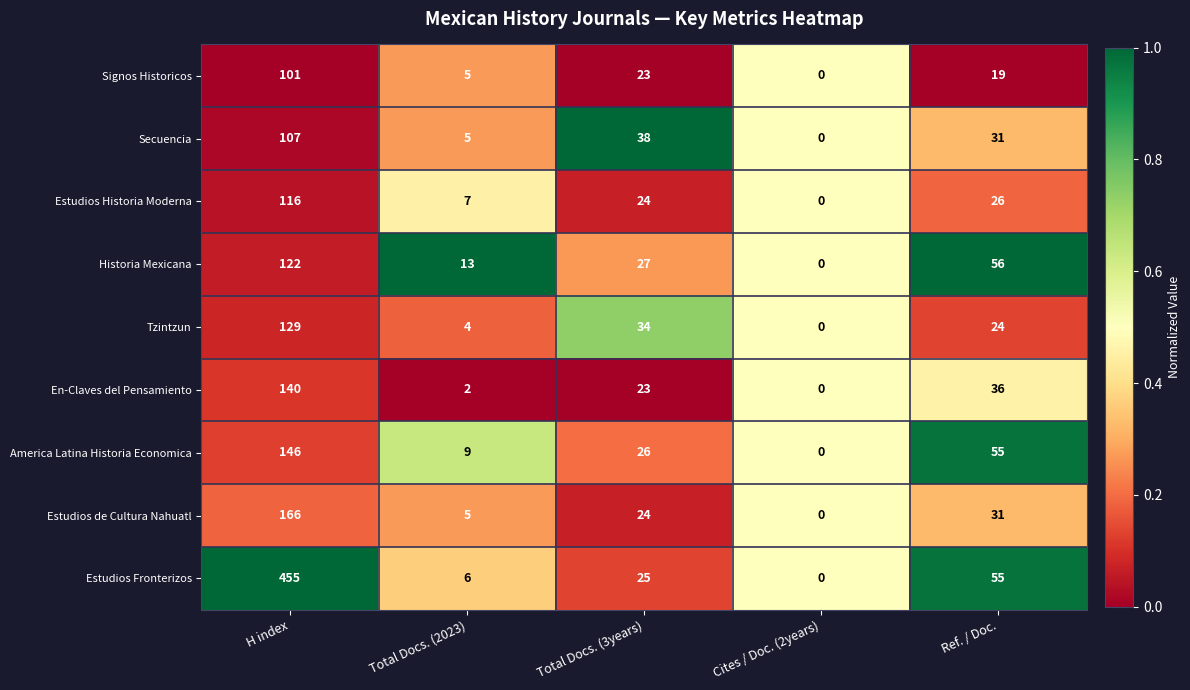

Which category has the highest value across all series?

H index